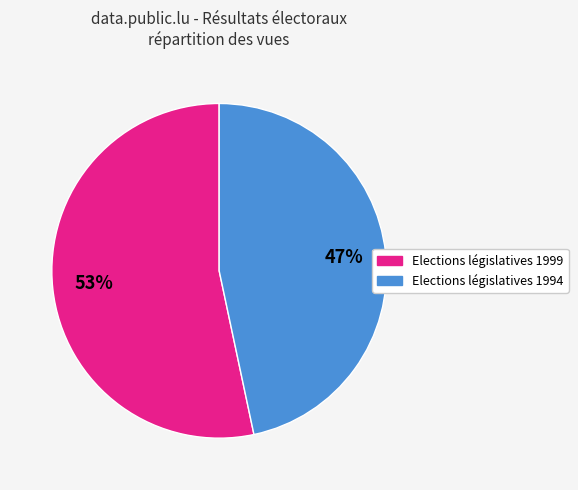

Is there any slice that represents more than half of the pie?

Yes